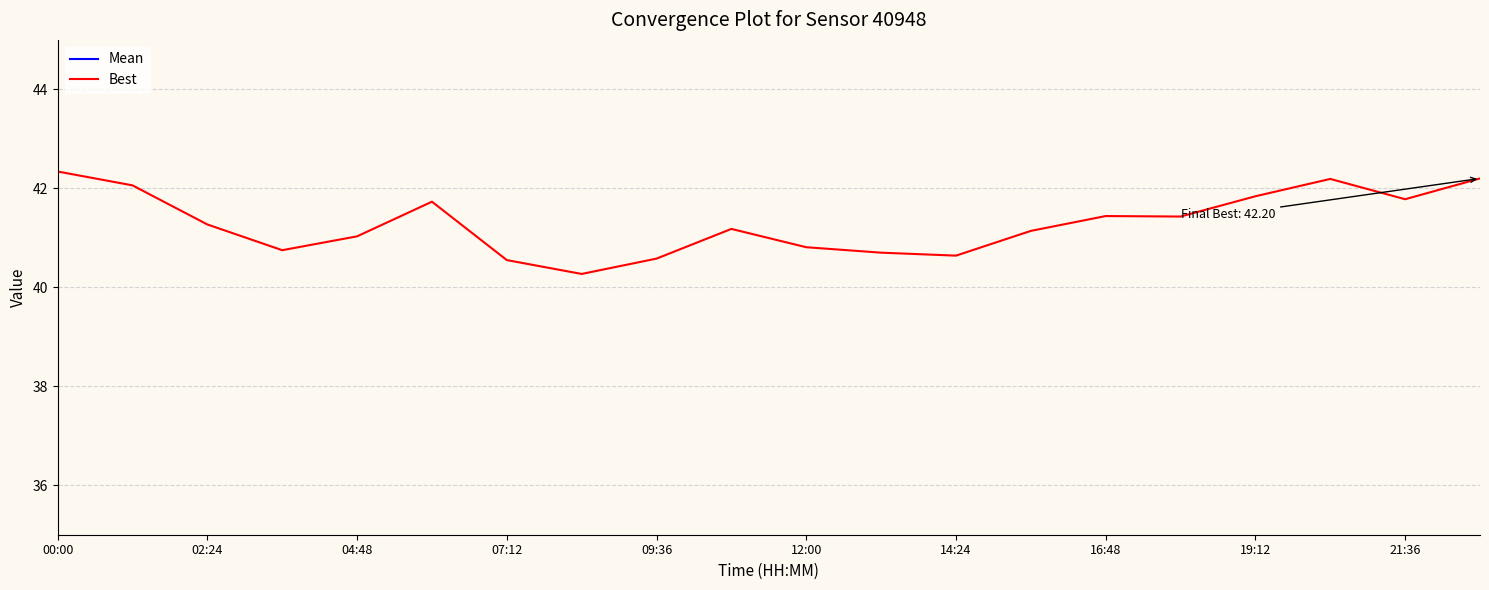

What is the average value of the Mean series?

18.2